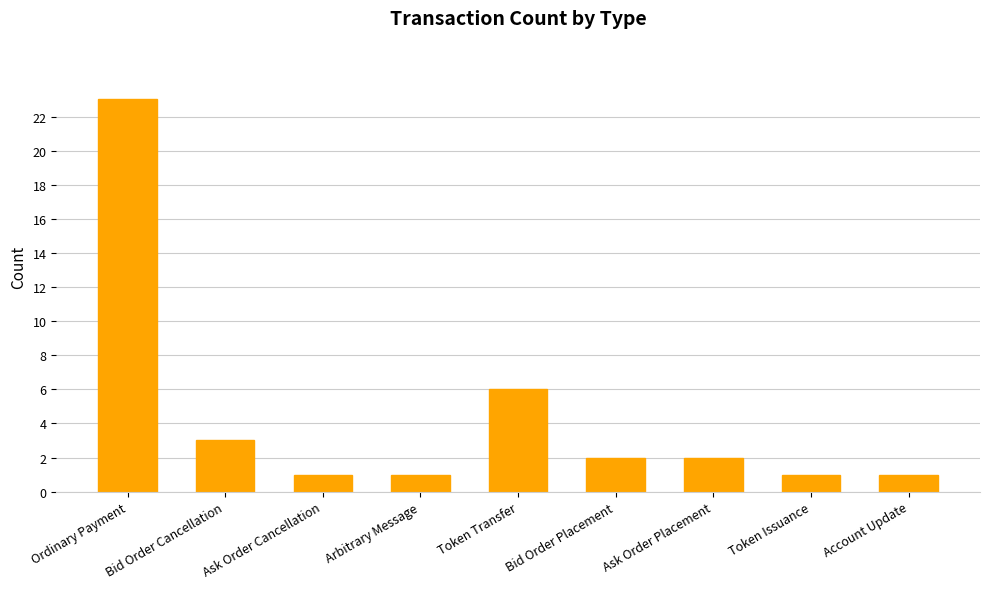

Is it true that the value at Ask Order Placement is 2?

True